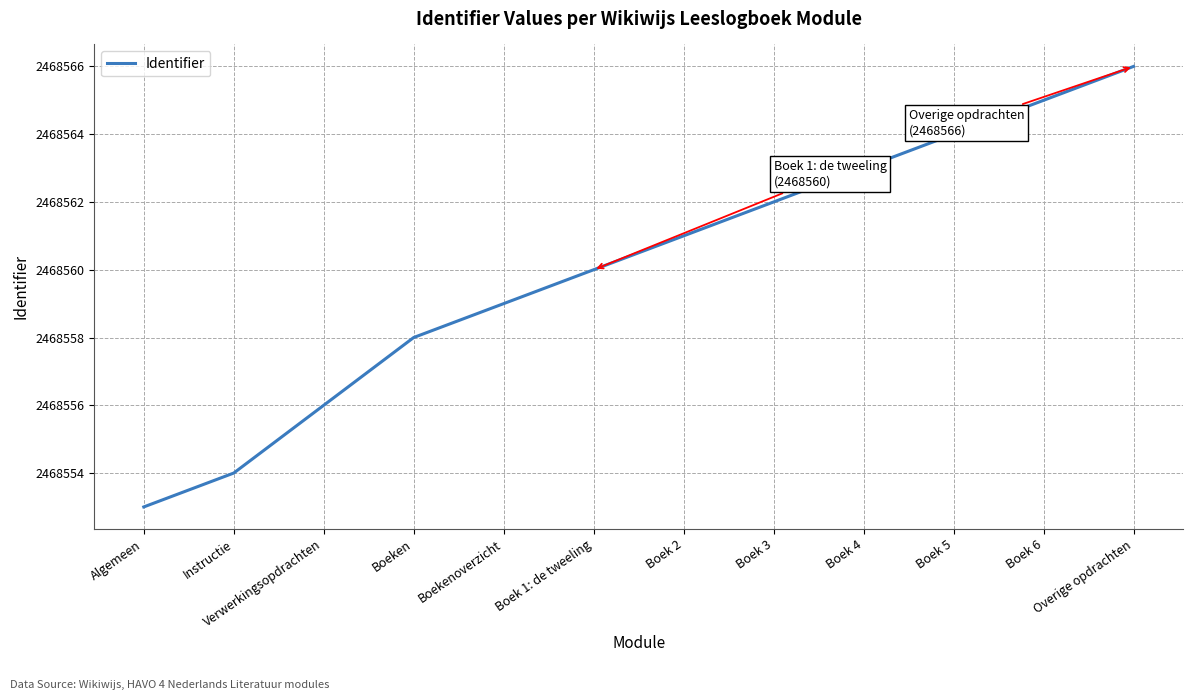

The chart shows a value of 2468566 at Overige opdrachten. True or false?

True